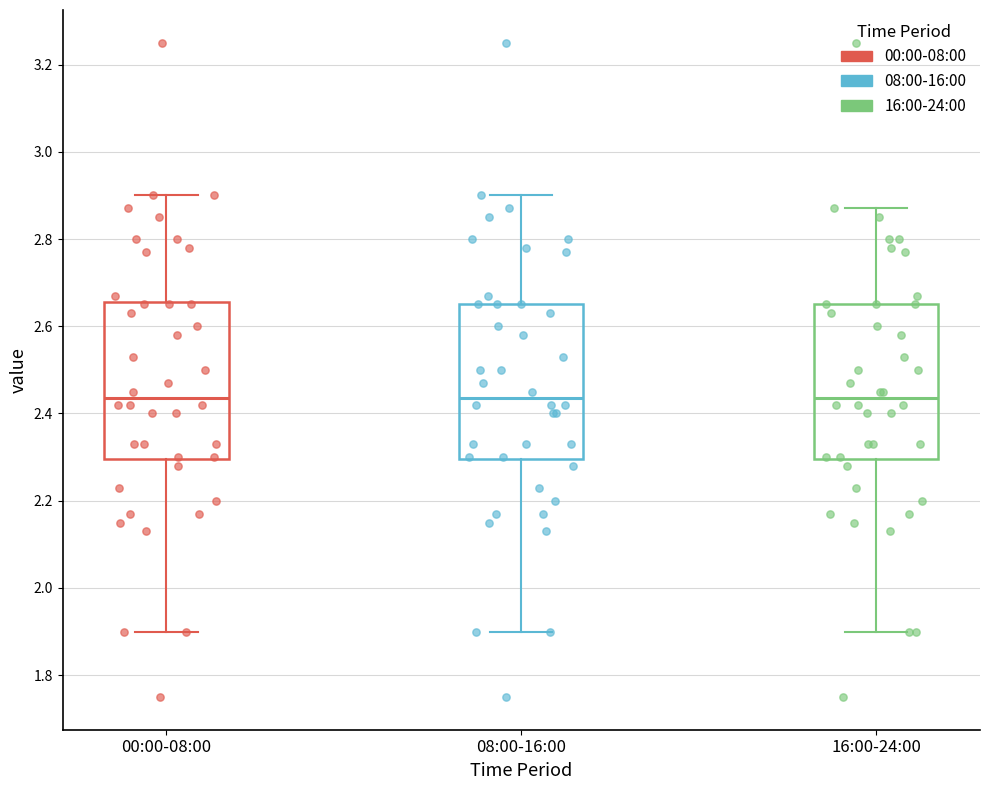

Reading left to right, transcribe this box plot: for each box, give where its median line is, the range the box spans, and where its two whiskers end, as read against the y-axis. The values are not printed on the chart, so give them approximately, as read against the axis.

00:00-08:00: median 2.44, box 2.30 to 2.66, whiskers 1.90 to 2.90
08:00-16:00: median 2.44, box 2.30 to 2.66, whiskers 1.90 to 2.90
16:00-24:00: median 2.44, box 2.30 to 2.66, whiskers 1.90 to 2.88